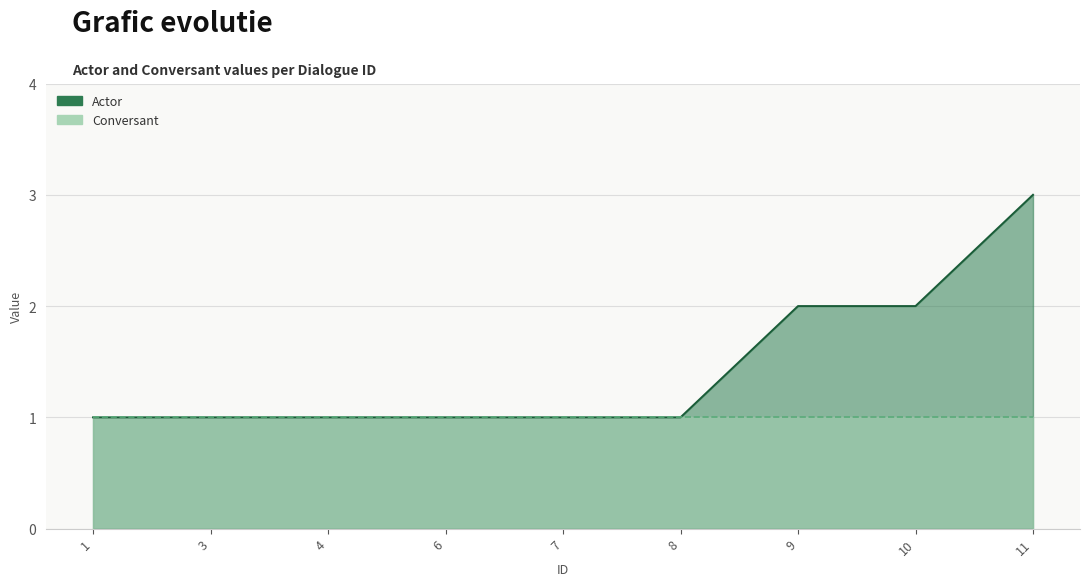

Rank the categories by value from highest to lowest.

11, 9, 10, 1, 3, 4, 6, 7, 8